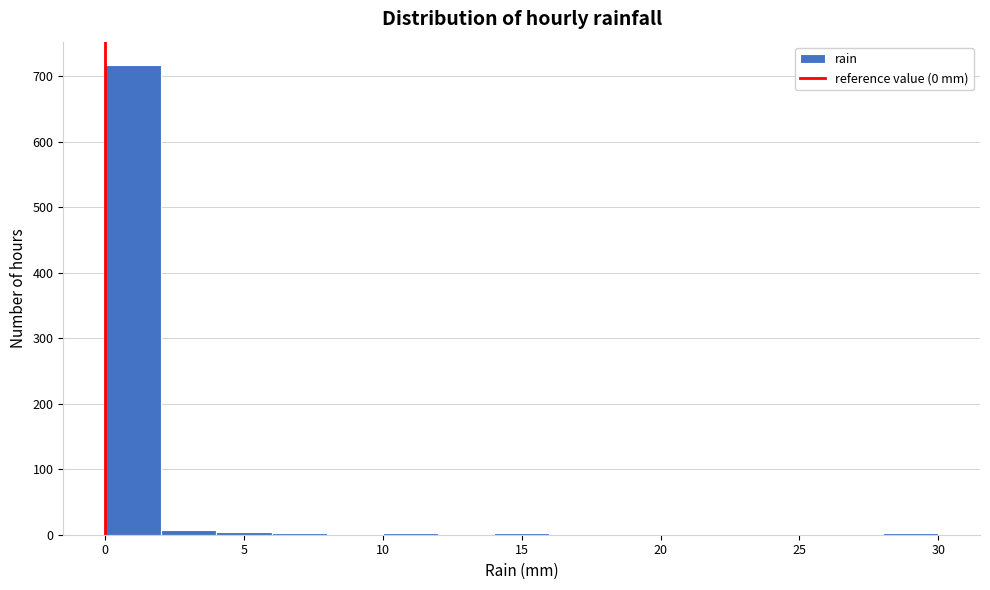

Reading left to right, transcribe this chart: for each bar, give the range it covers on the x-axis and its height. The values are not printed on the chart, so give them approximately, as read against the axis.

0 to 2: 720
2 to 4: under 10
4 to 6: under 10
6 to 8: under 10
8 to 10: under 10
10 to 12: under 10
12 to 14: under 10
14 to 16: under 10
16 to 18: 0
18 to 20: under 10
20 to 22: under 10
22 to 24: under 10
24 to 26: under 10
26 to 28: 0
28 to 30: under 10